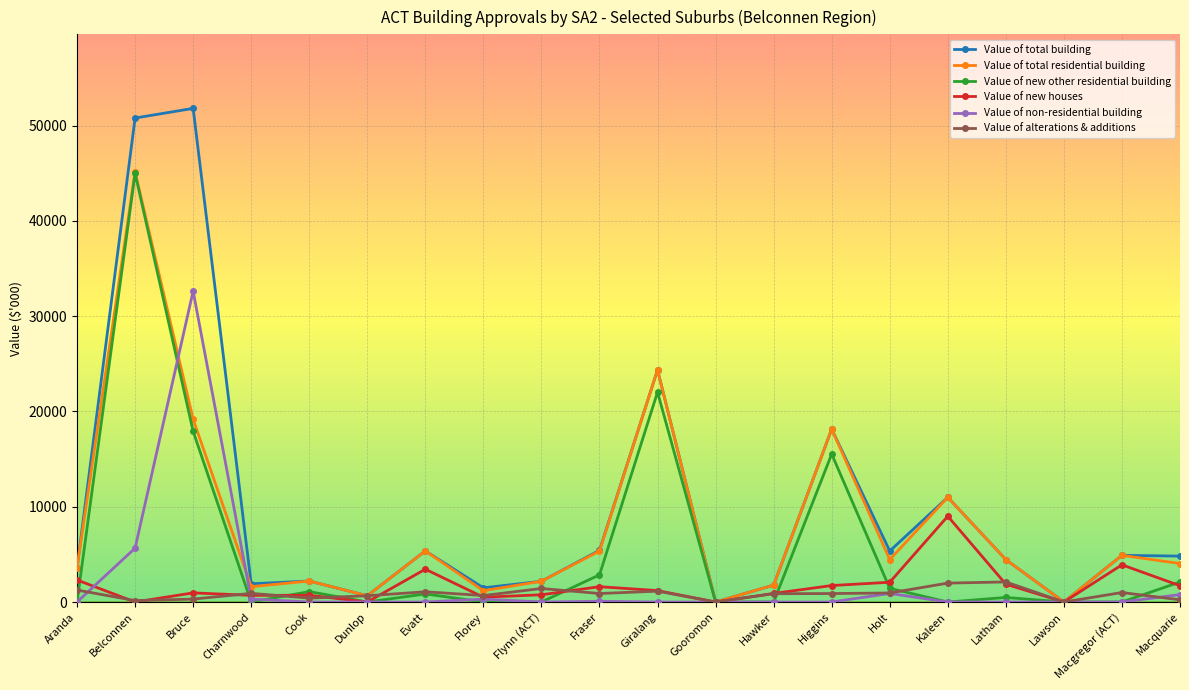

Which series has the widest spread of values?

Value of total building